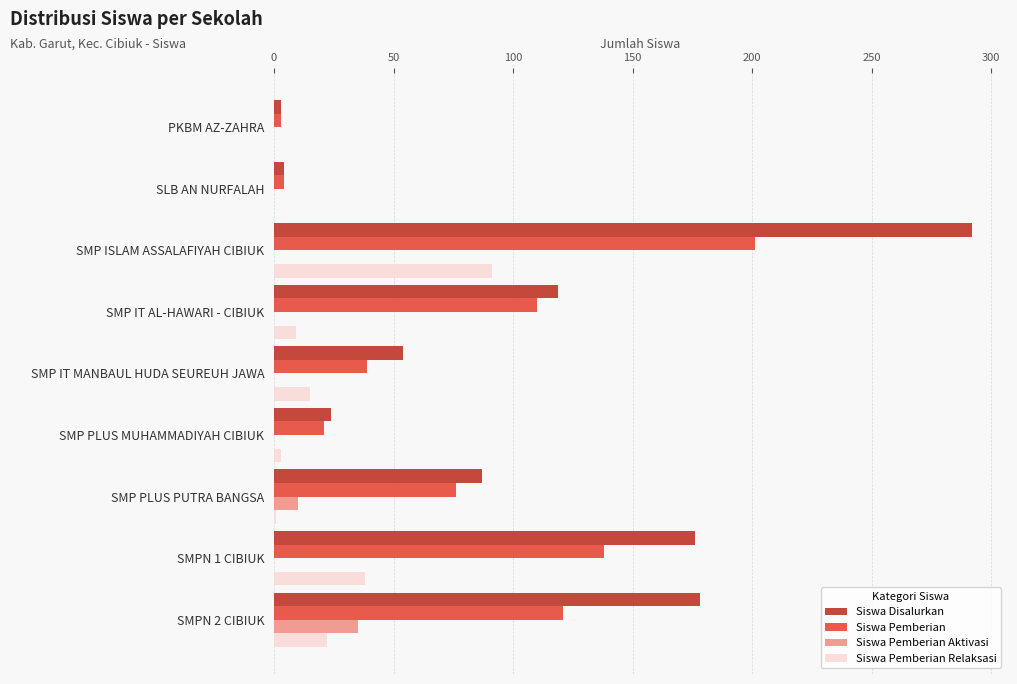

Between SMP PLUS PUTRA BANGSA and SMPN 1 CIBIUK, which series saw the biggest shift?

Siswa Disalurkan